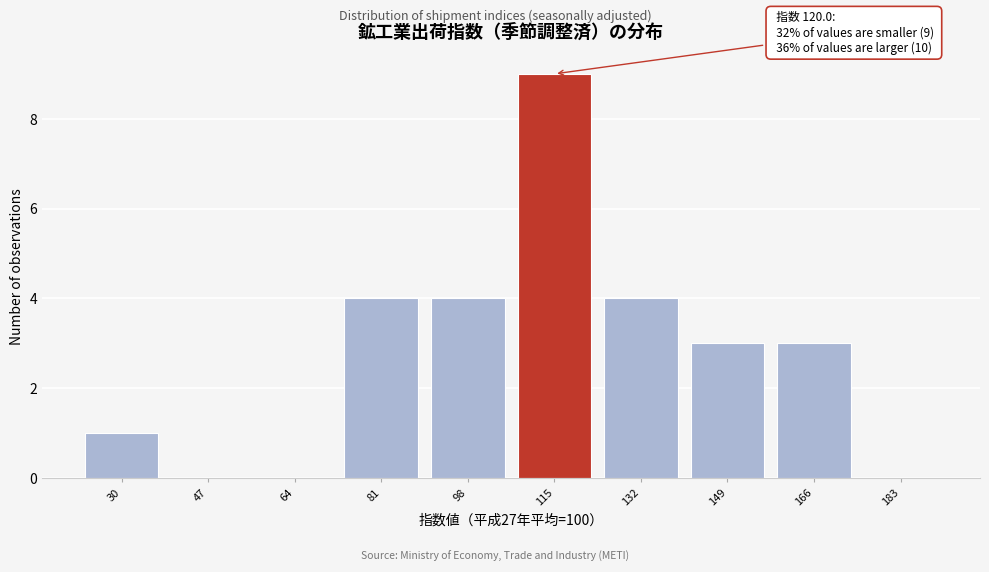

Reading right to left, extract all data points from this chart.

183=0	166=3	149=3	132=4	115=9	98=4	81=4	64=0	47=0	30=1